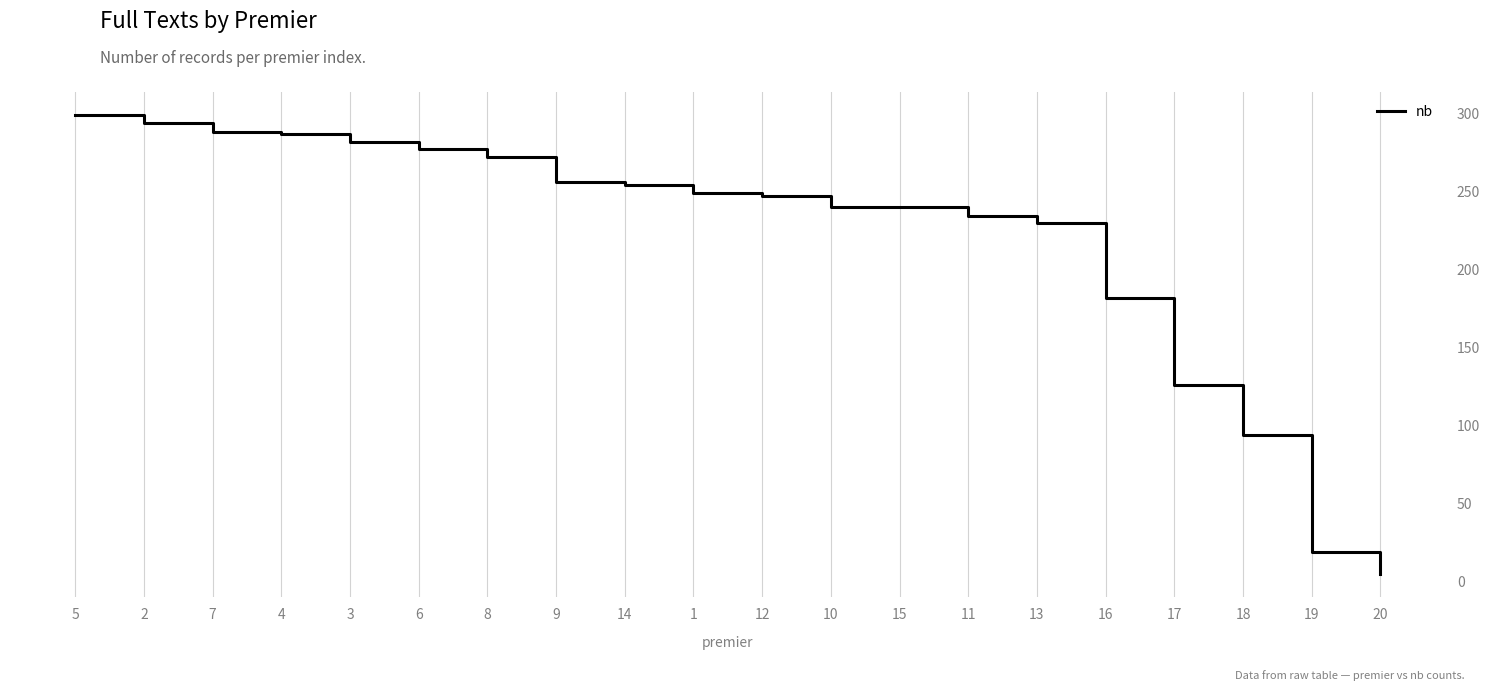

At which label is the value closest to 152?

17